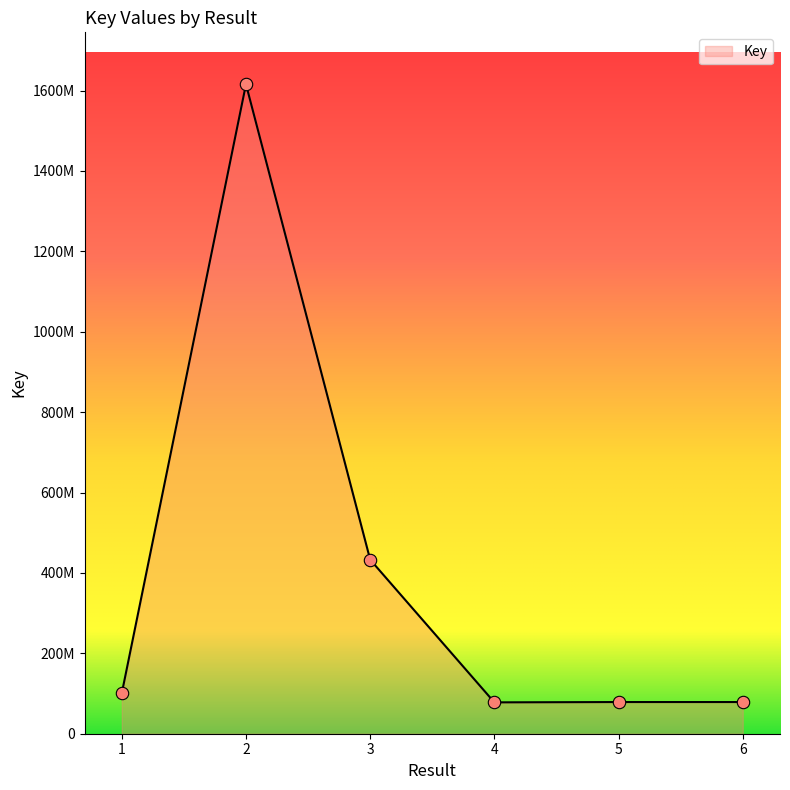

Which has a higher value, 6 or 2?

2